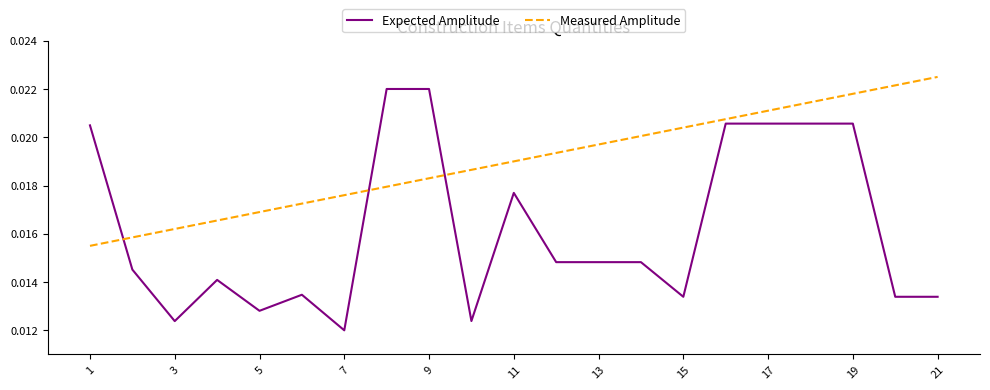

How many Expected Amplitude values are between 0 and 1?

21